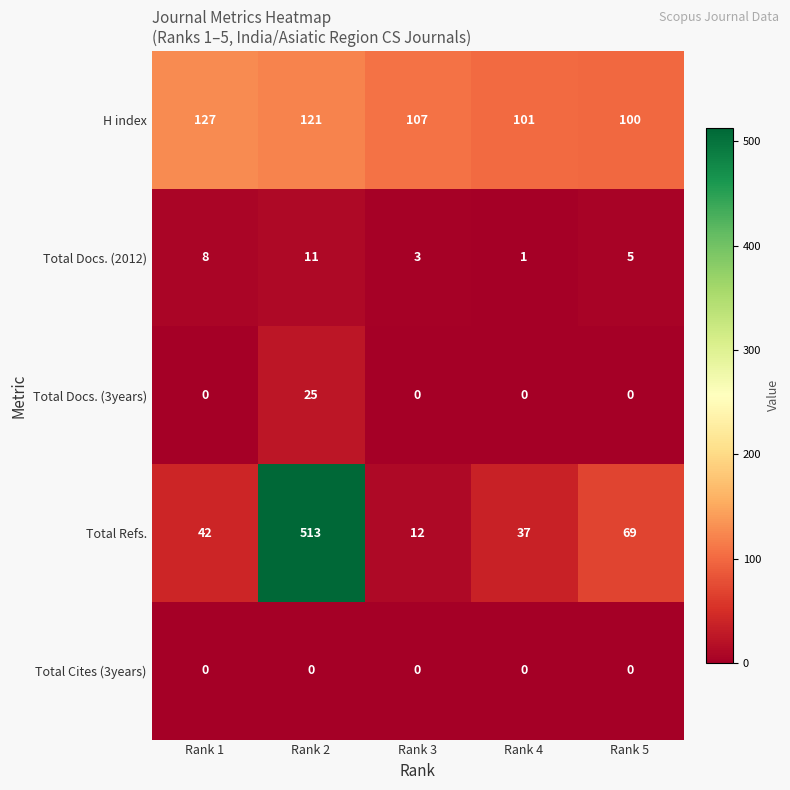

Between Rank 2 and Rank 3, which series saw the biggest shift?

Total Refs.